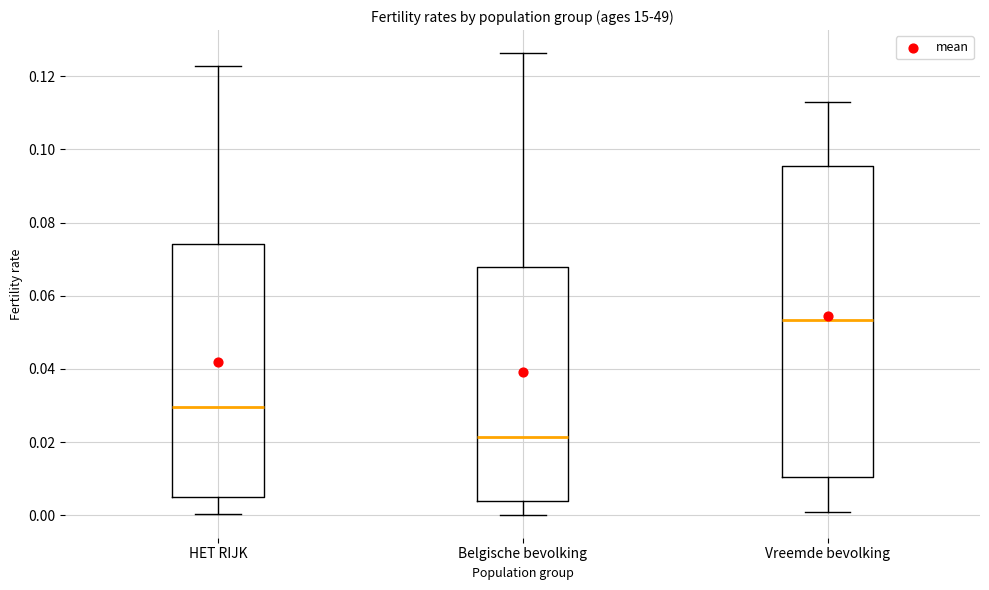

Where does the lower whisker of the box for HET RIJK end on the y-axis? The values are not printed on the chart, so give them approximately, as read against the axis.

0.000